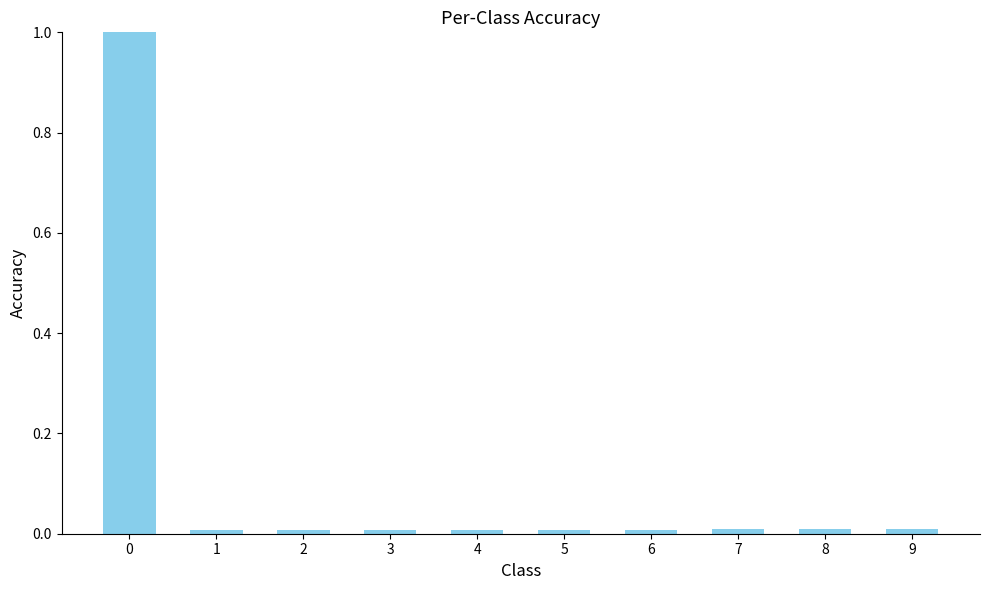

The chart shows a value of 0.0 at 5. True or false?

True